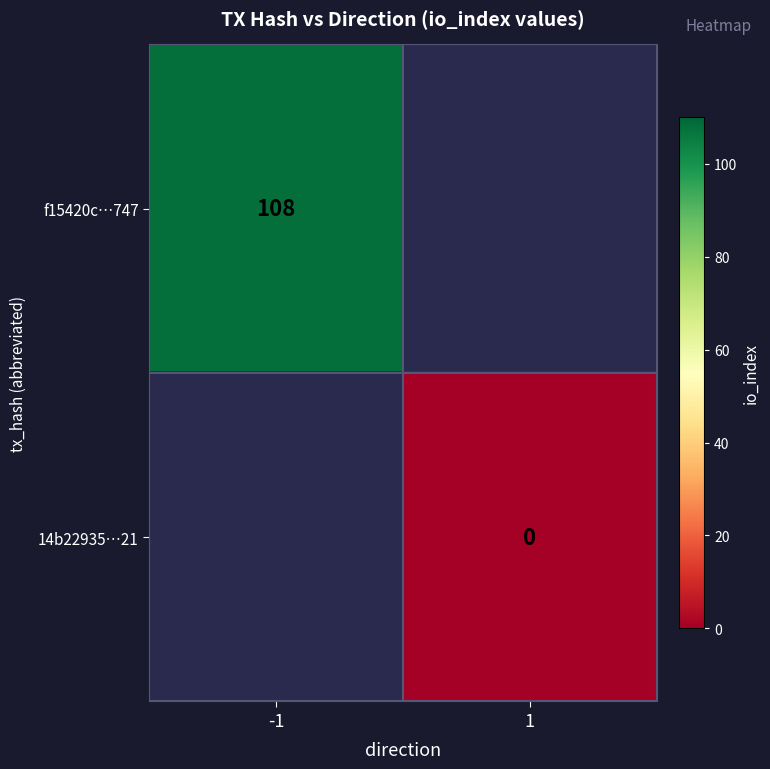

The f15420c…747 series shows 41 at -1. True or false?

False